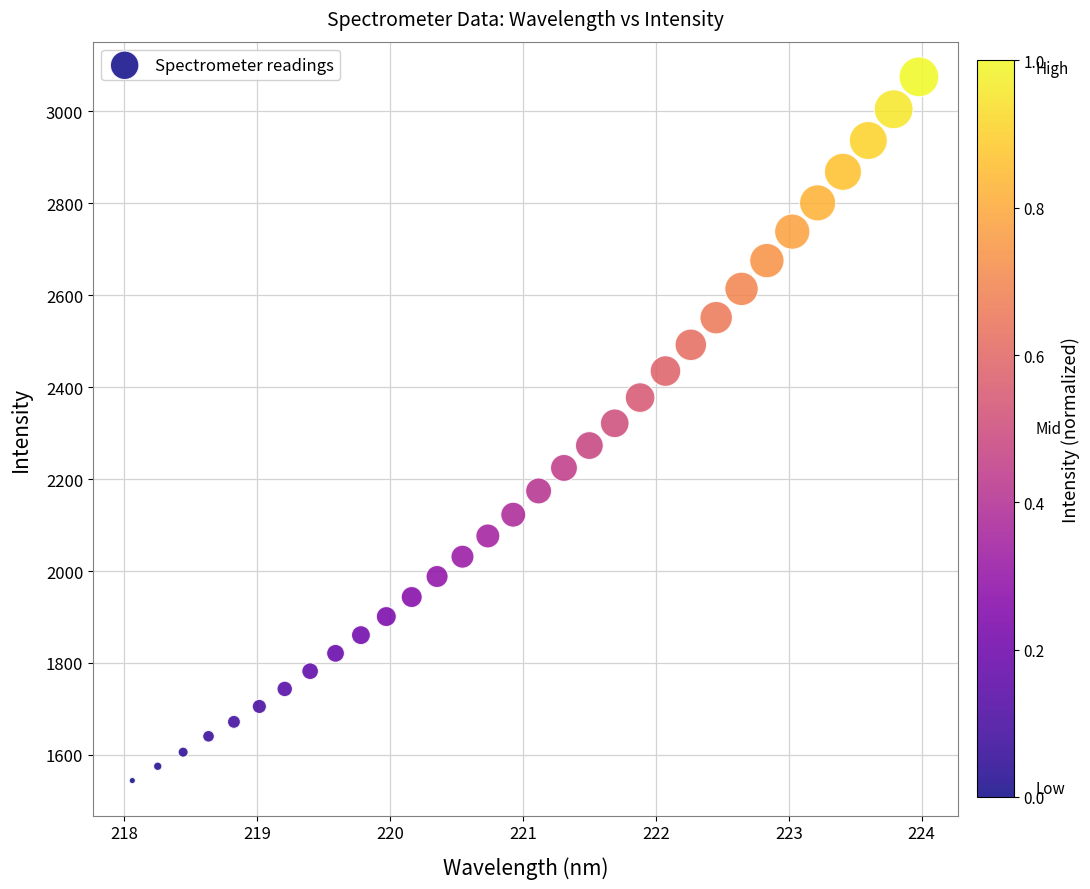

What is the range of Y values (max minus min)?

1530.8